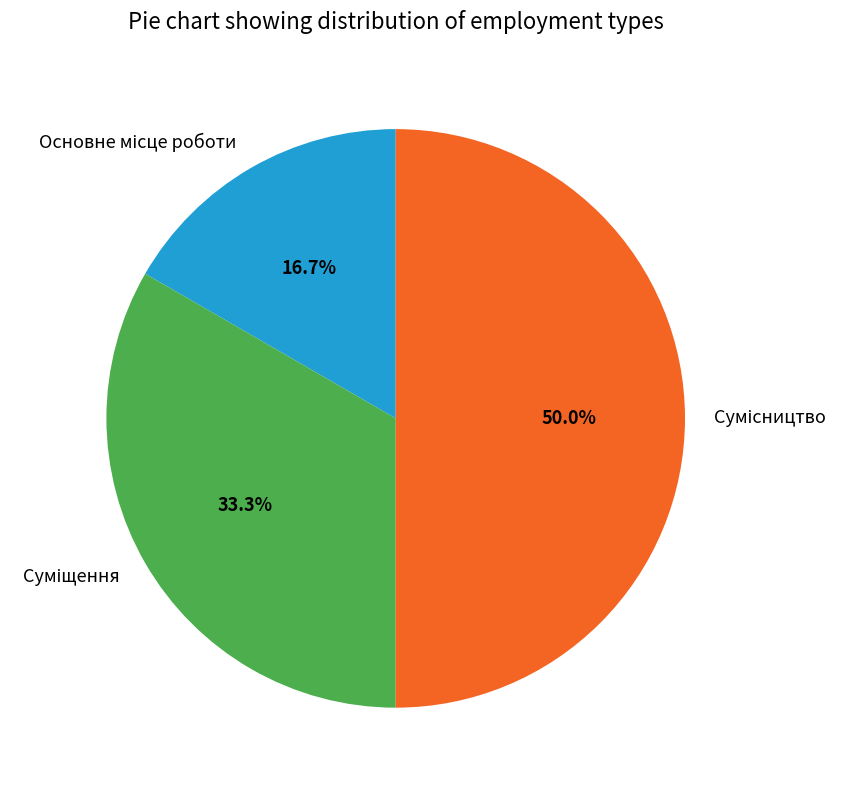

Is it true that Основне місце роботи is 7% of the pie?

False